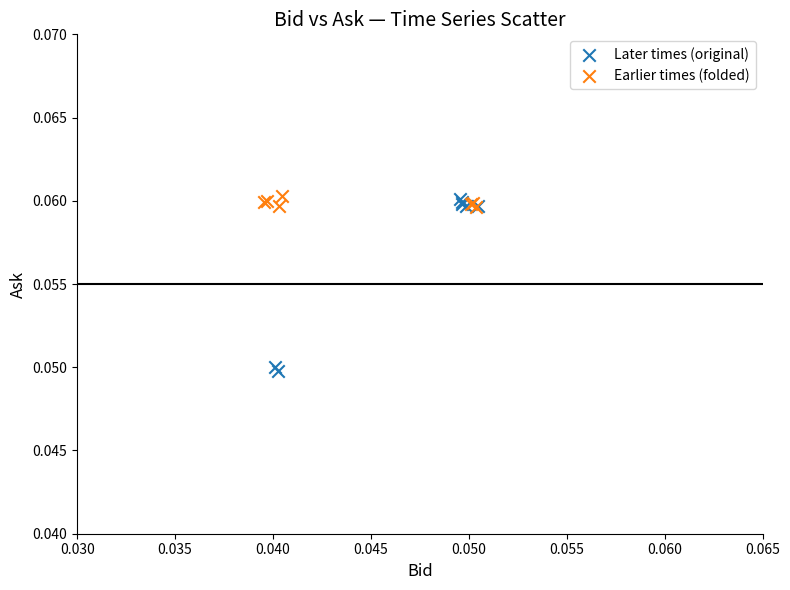

Which series has the widest spread of Y values?

Later times (original)